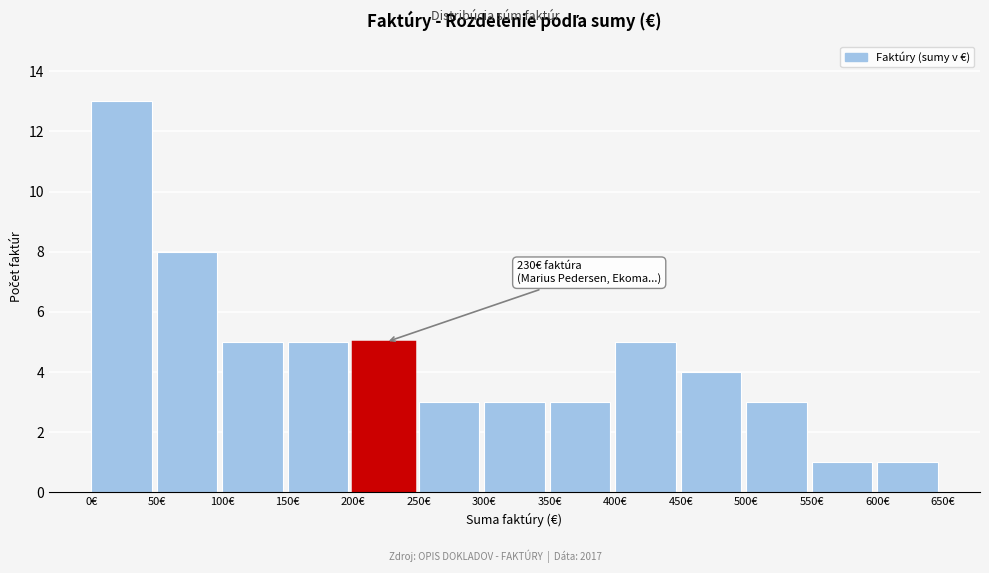

Which range on the x-axis has the tallest bar?

0 to 50